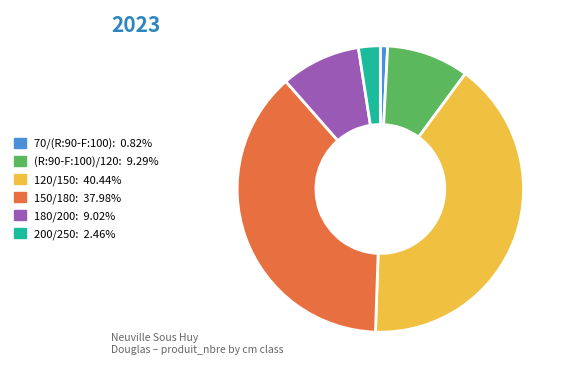

Which category has the biggest portion of the pie?

120/150